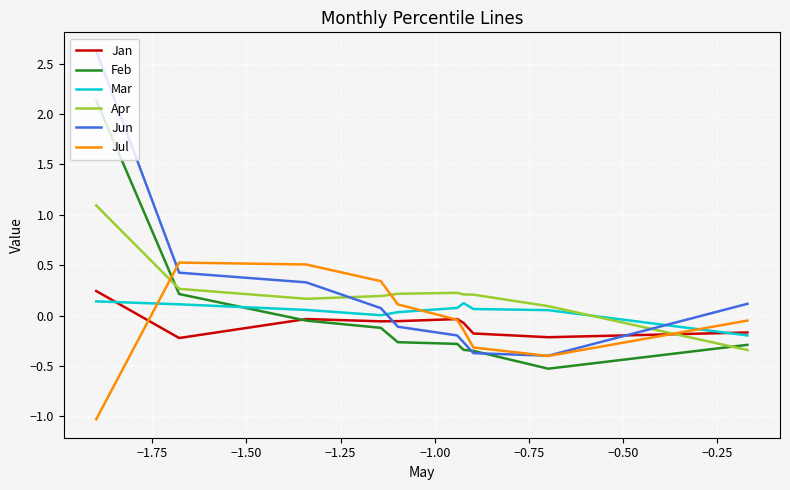

At how many categories does at least one series exceed 0?

10